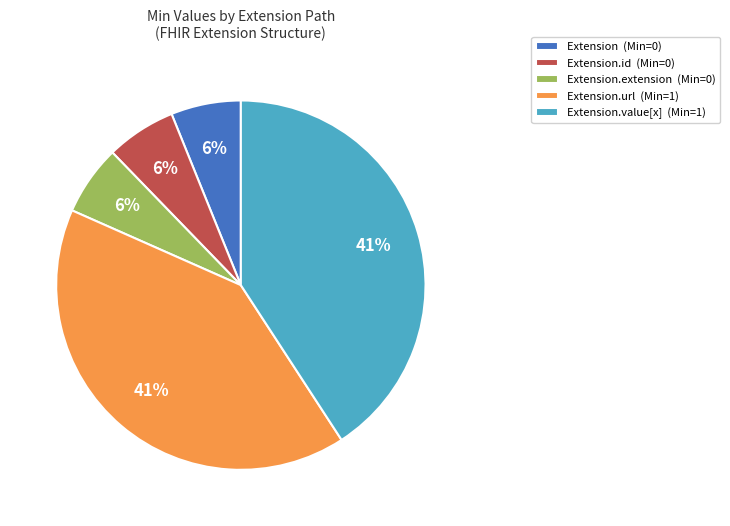

The Extension.id (Min=0) slice represents 16% of the pie. True or false?

False